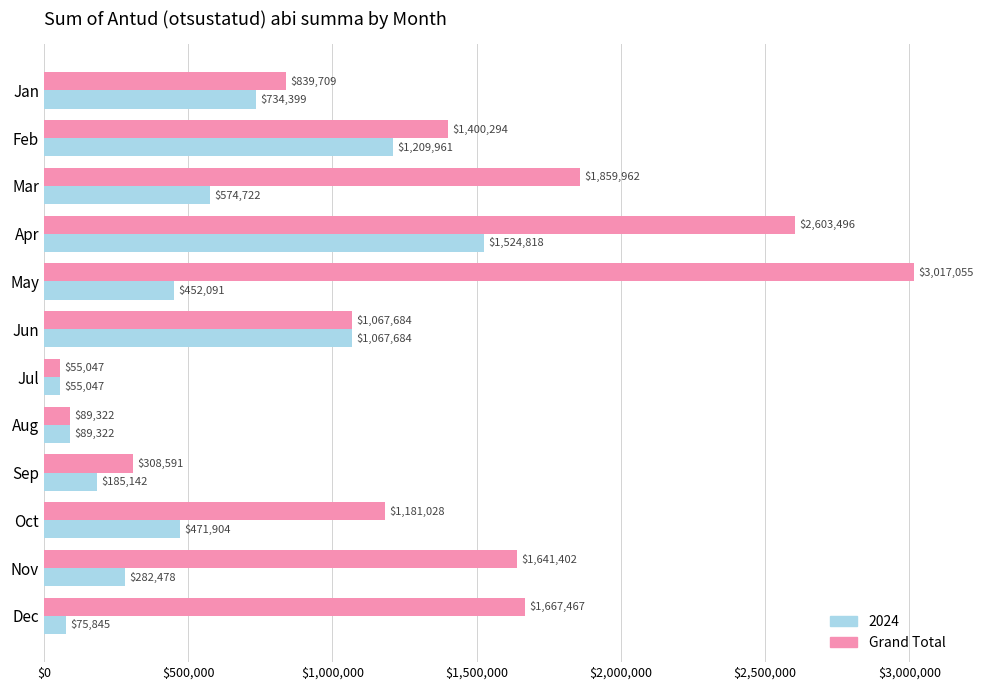

Which series changed the most between Feb and Jun?

Grand Total